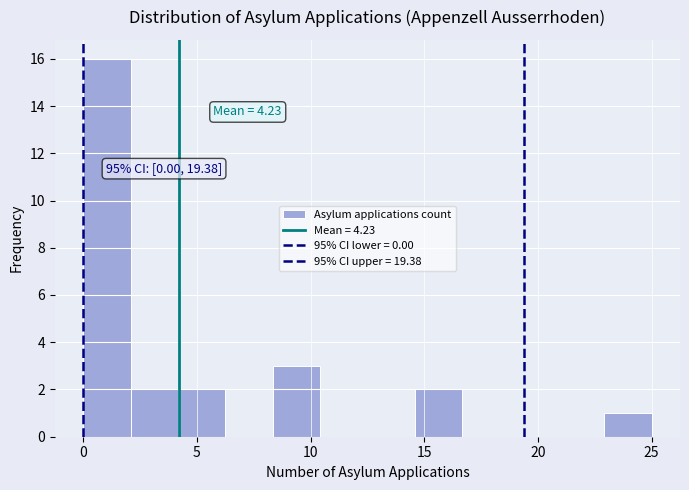

Over which range of the x-axis is the bar tallest?

0.0 to 2.0